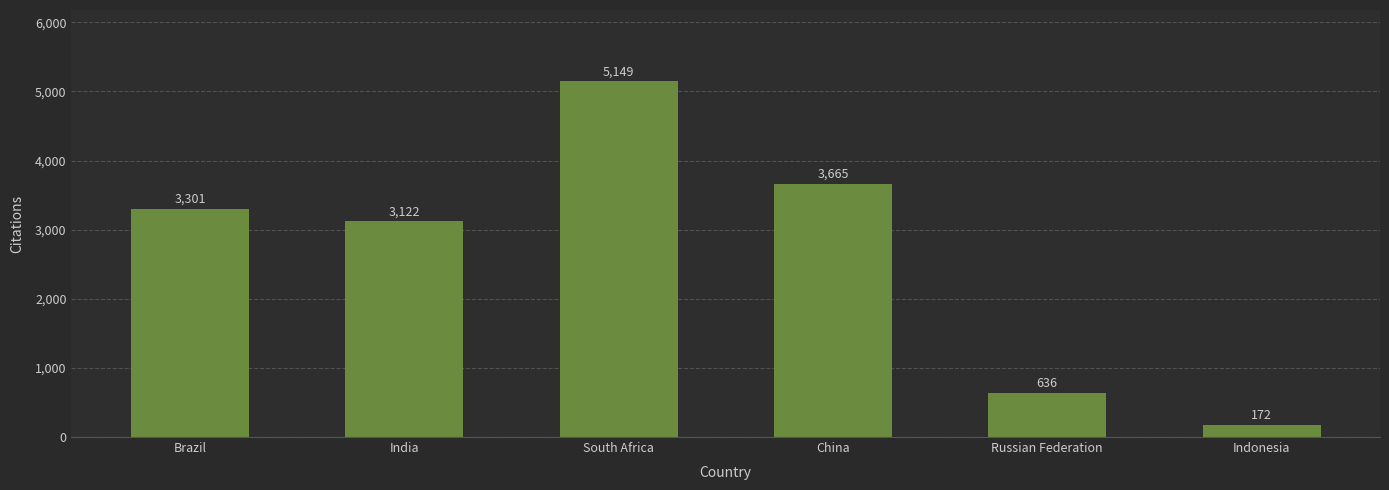

What is the approximate value at China?

3665